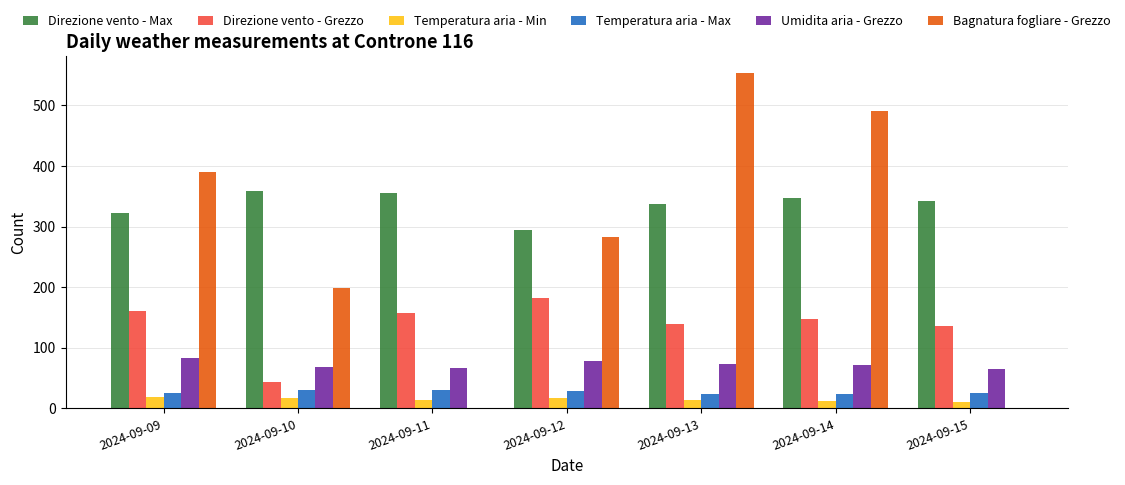

The Temperatura aria - Max series shows 43.4 at 2024-09-15. True or false?

False